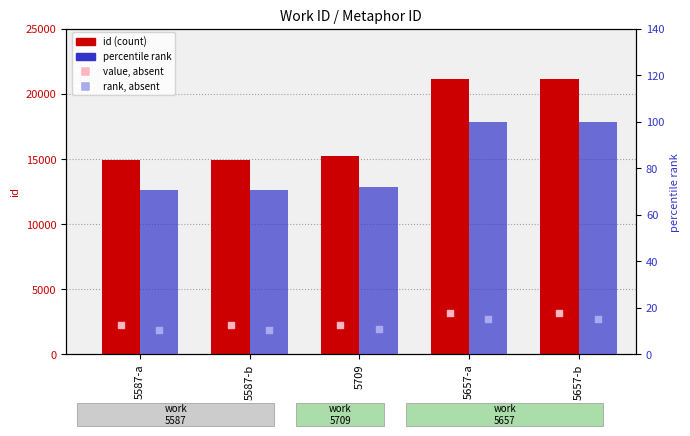

Which series contains the highest Y value?

id